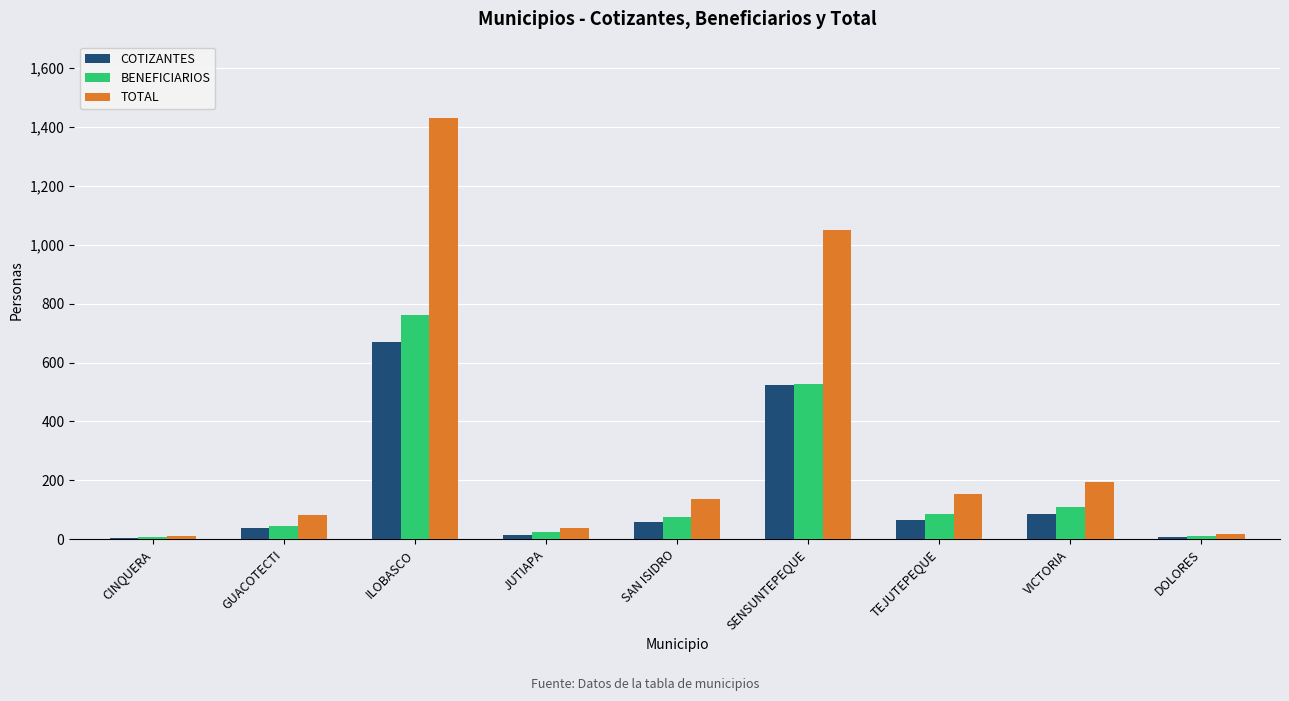

Is the value of COTIZANTES at VICTORIA greater than the value of TOTAL at VICTORIA?

No